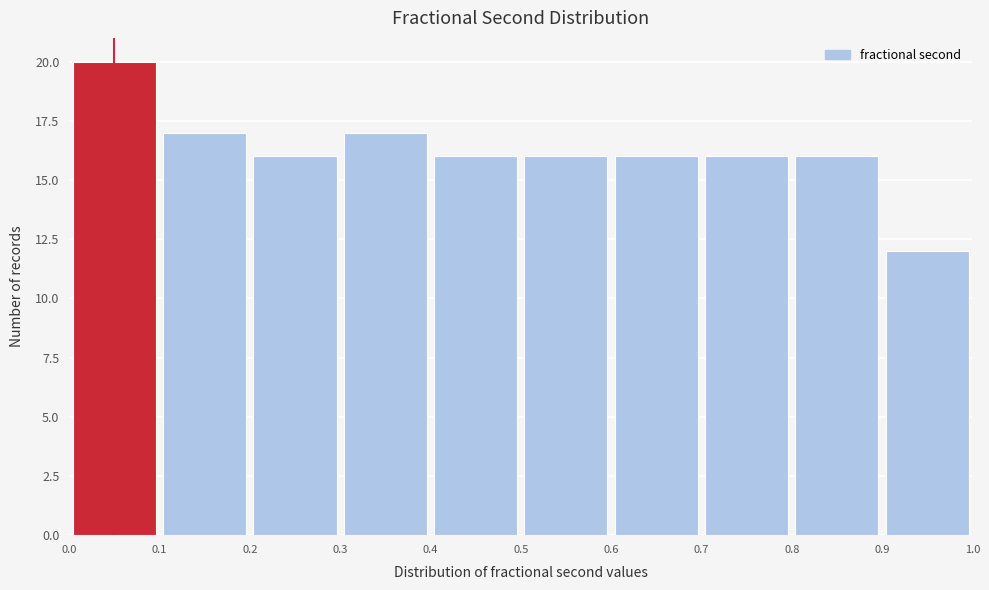

Reading left to right, list every bar in this chart as the range it spans on the x-axis followed by its height. The values are not printed on the chart, so give them approximately, as read against the axis.

0.0 to 0.1: 20
0.1 to 0.2: 17
0.2 to 0.3: 16
0.3 to 0.4: 17
0.4 to 0.5: 16
0.5 to 0.6: 16
0.6 to 0.7: 16
0.7 to 0.8: 16
0.8 to 0.9: 16
0.9 to 1.0: 12